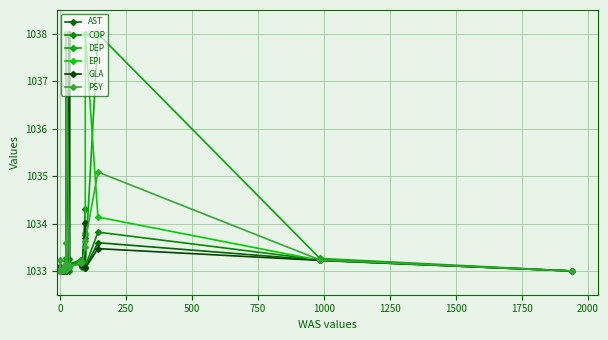

Which series ends up on top after the final intersection of PSY and COP?

COP